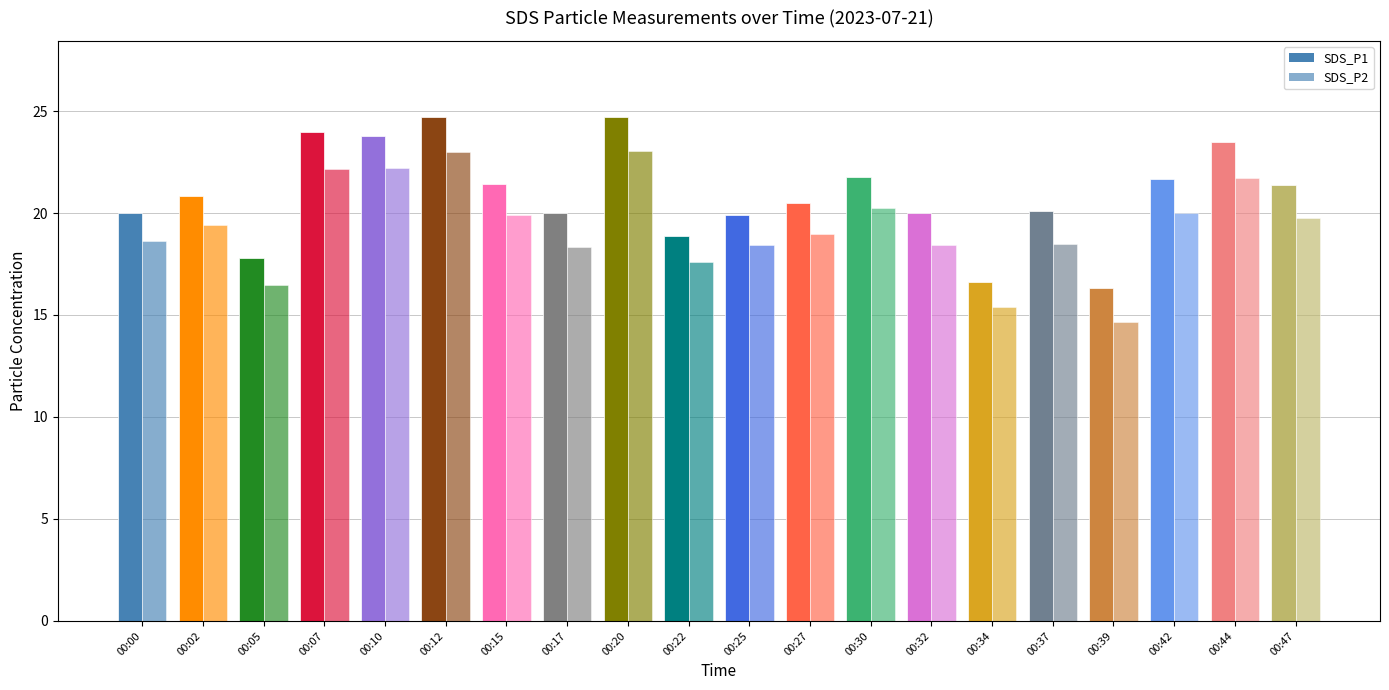

What is the greatest value displayed?

24.7